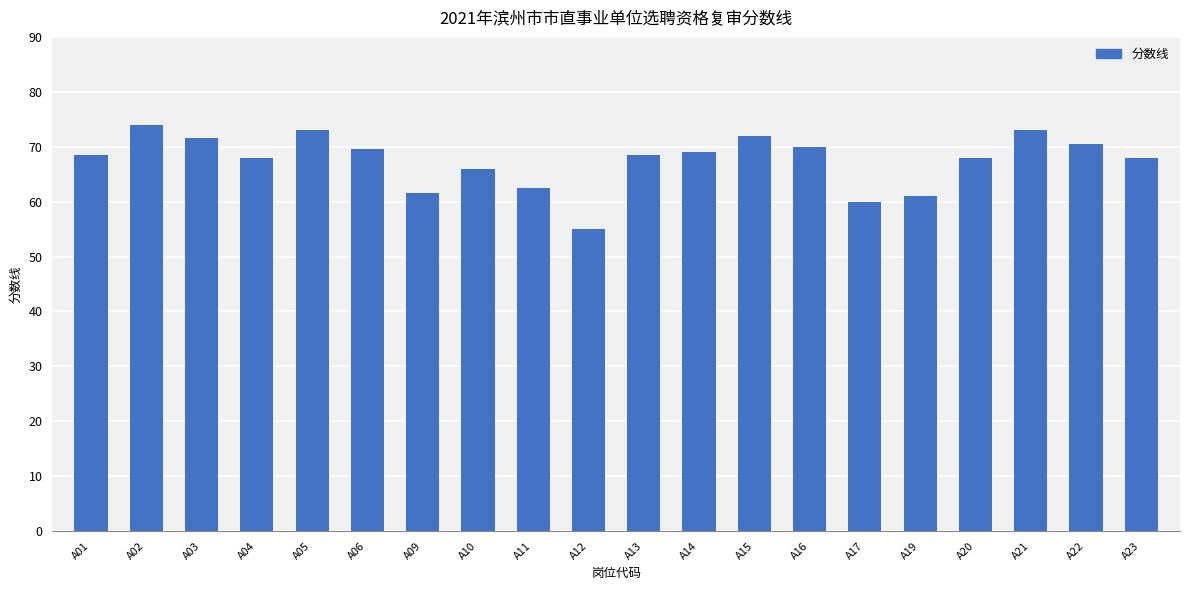

What is the value of the 15th bar from the left?

60.0